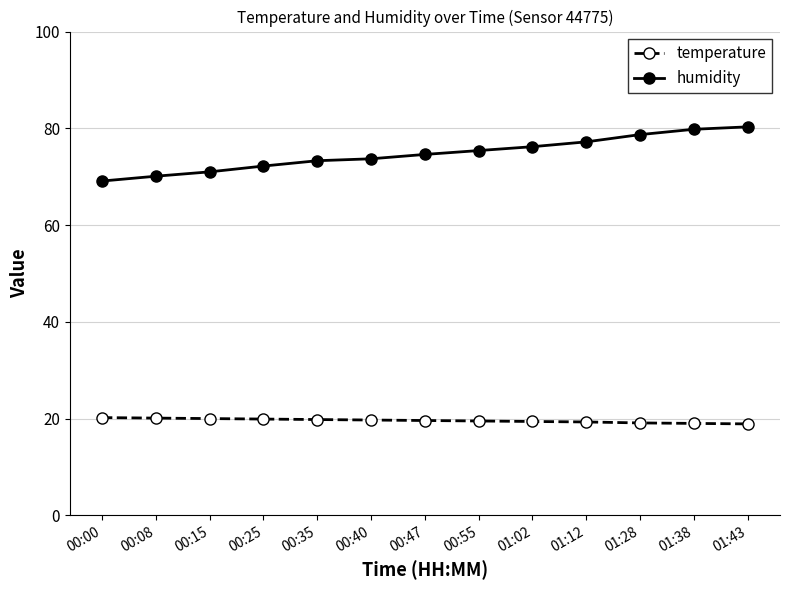

The temperature series shows 19.6 at 00:47. True or false?

True